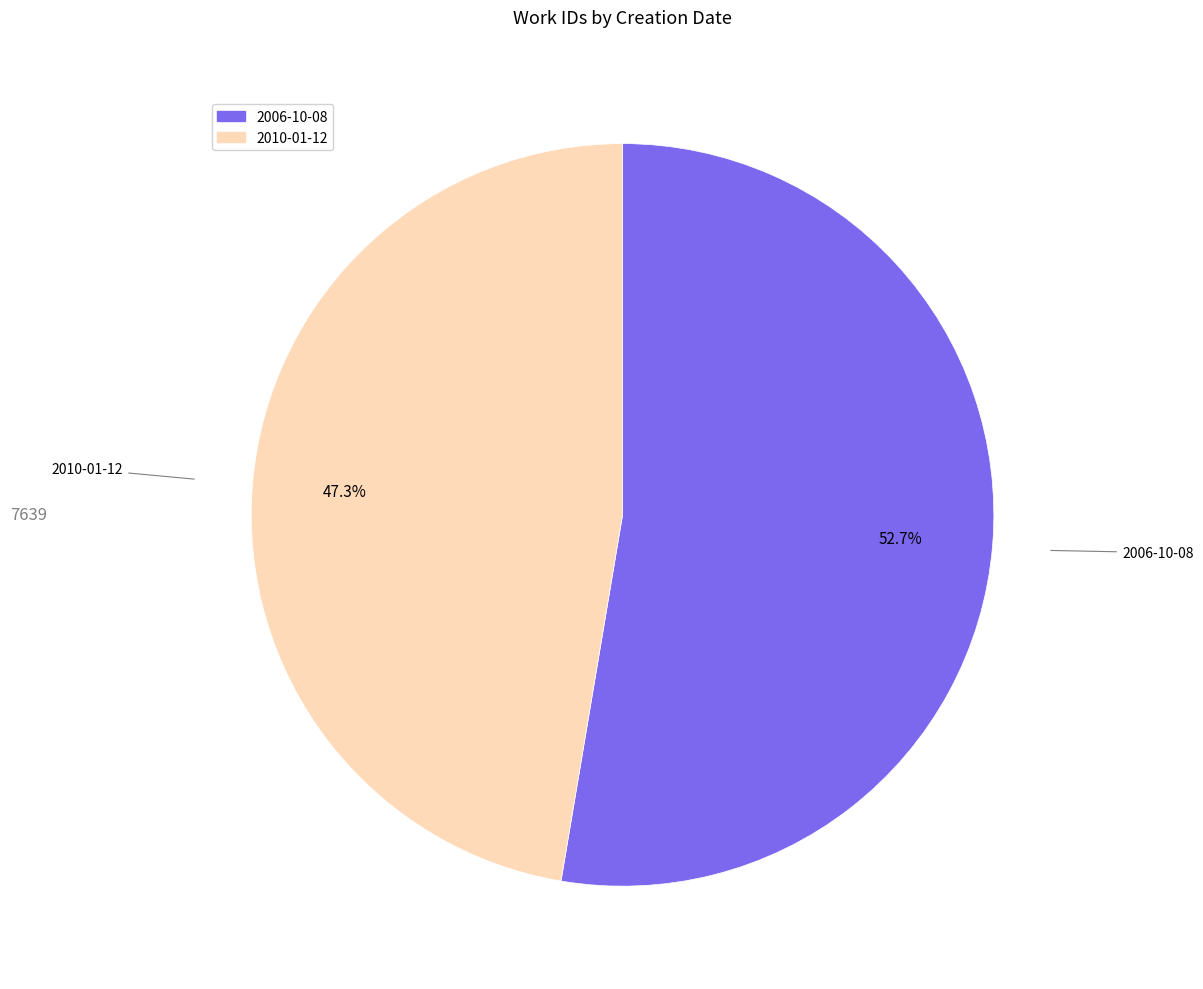

What is the majority slice?

2006-10-08